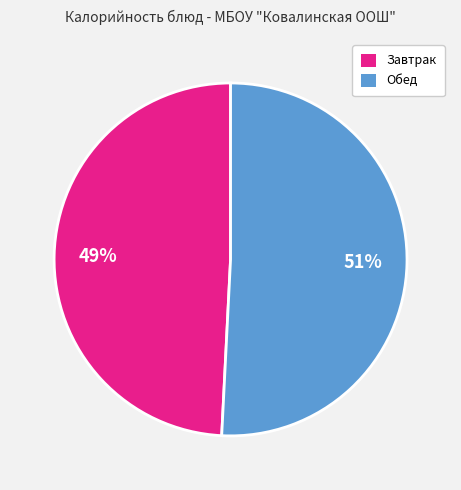

To the nearest percent, what is the difference between the largest and smallest slice percentages?

2%